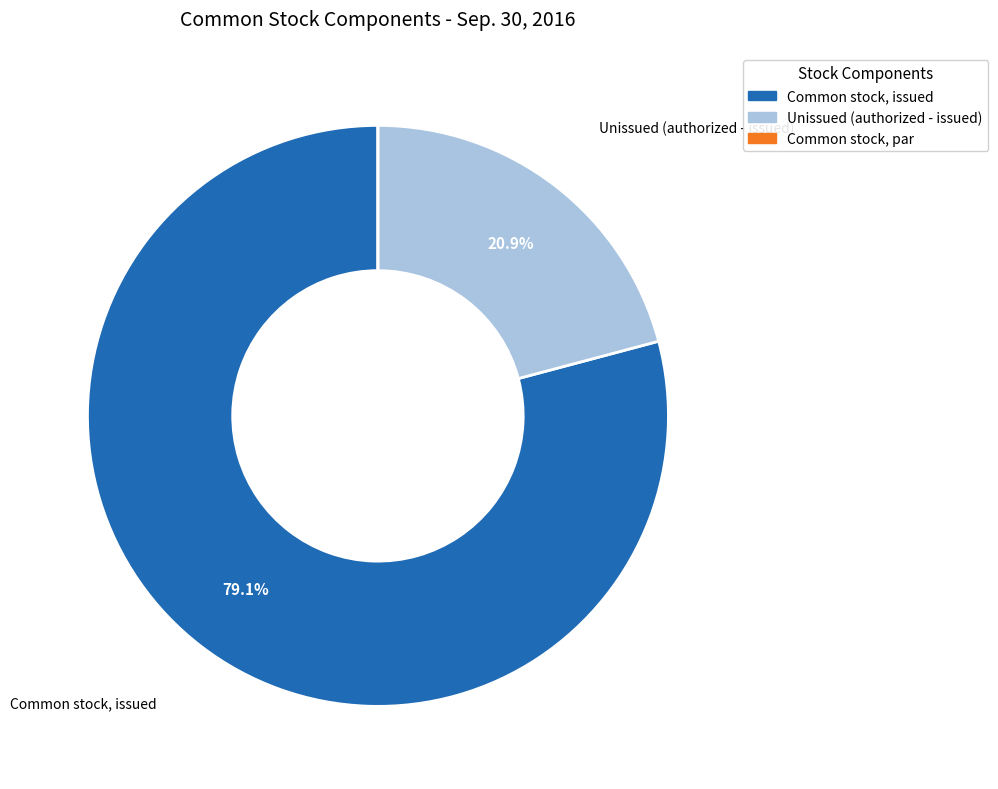

Is there any slice that represents more than half of the pie?

Yes